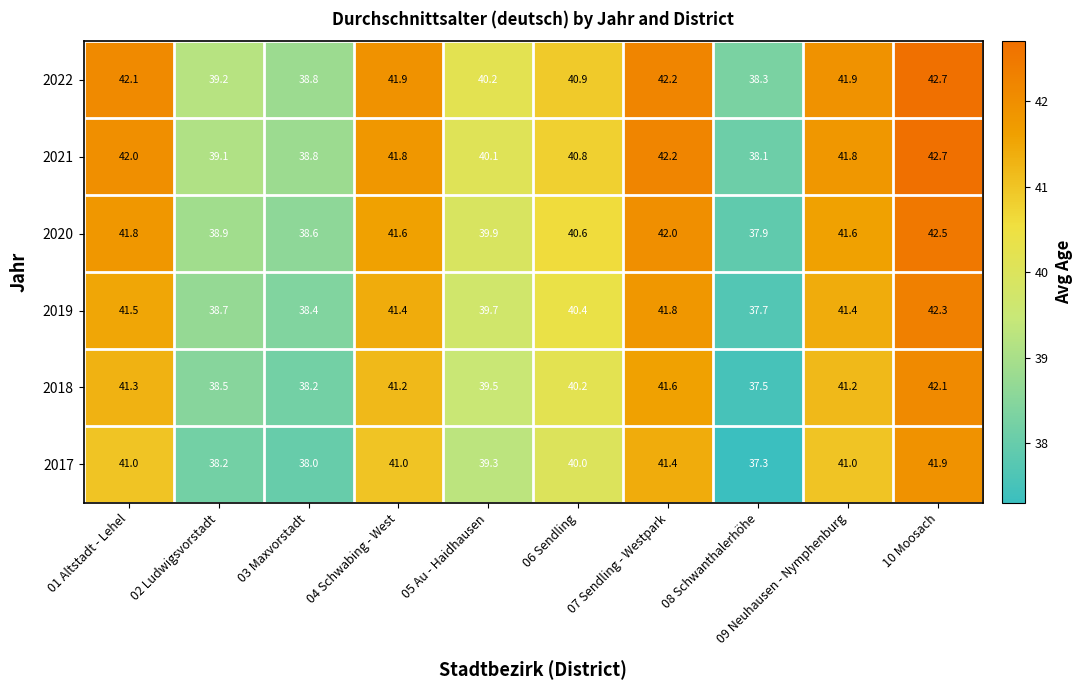

Which category has the lowest value across all series?

08 Schwanthalerhöhe